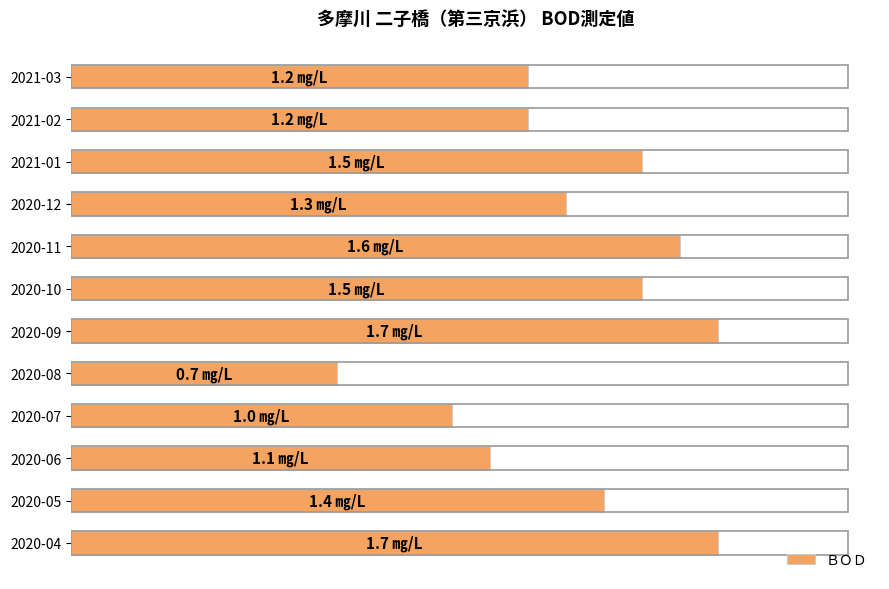

Are the bars horizontal?

Yes